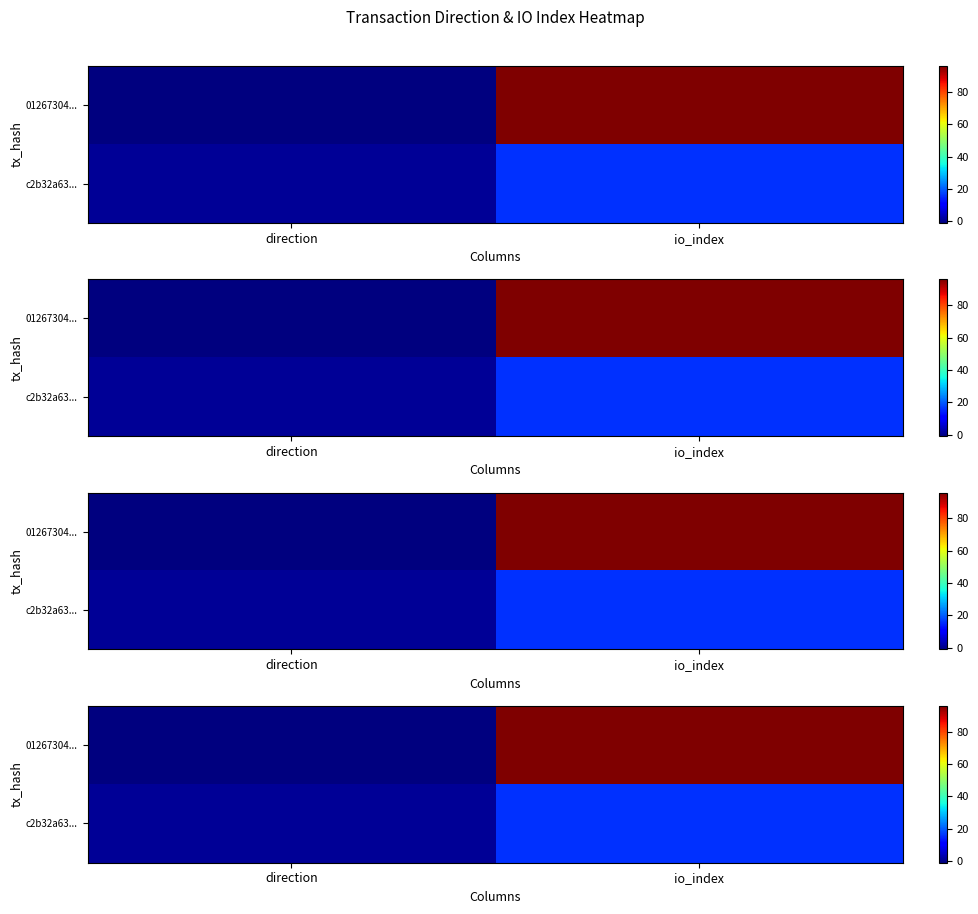

List the labels in order of c2b32a63... value, smallest first.

direction, io_index